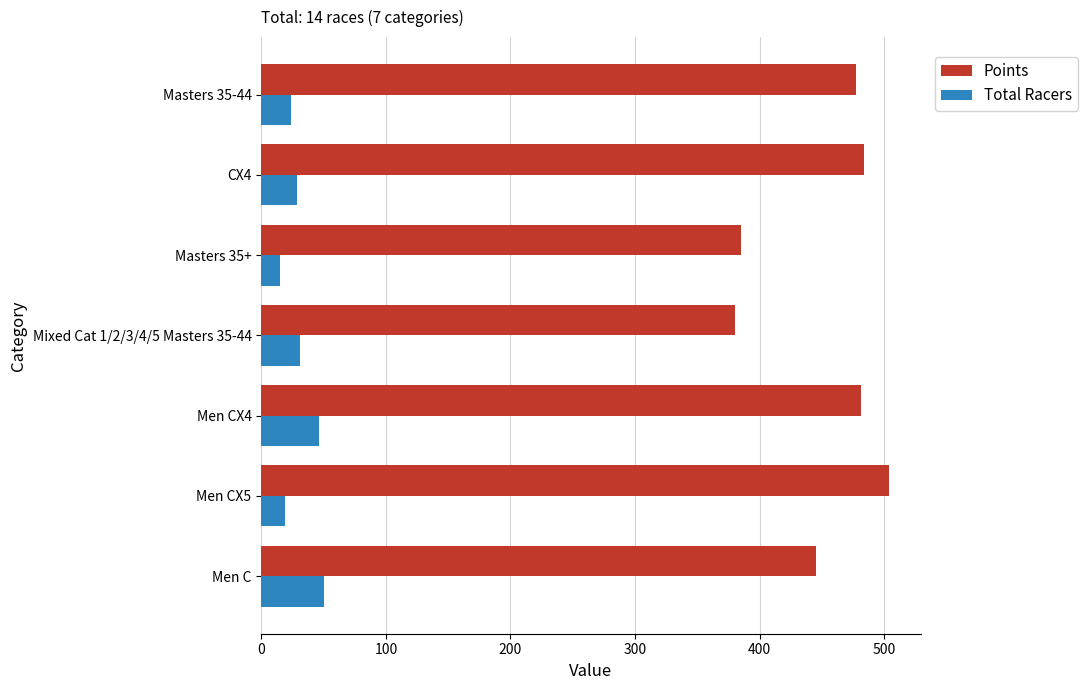

Which series has the widest spread of values?

Points